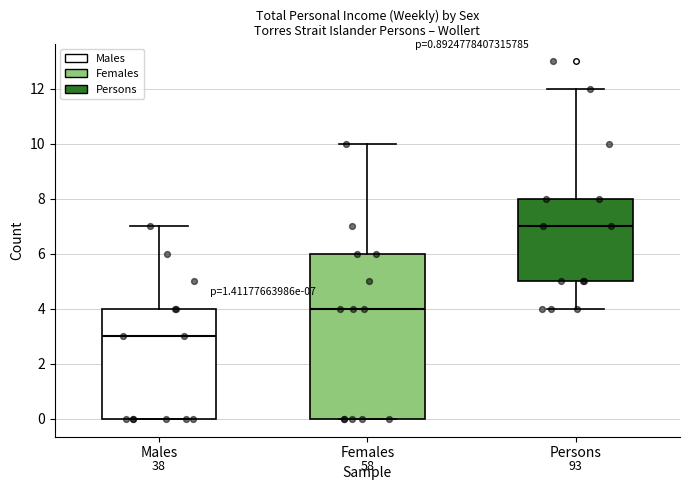

Comparing the boxes themselves (not the whiskers), which one is the tallest?

Females